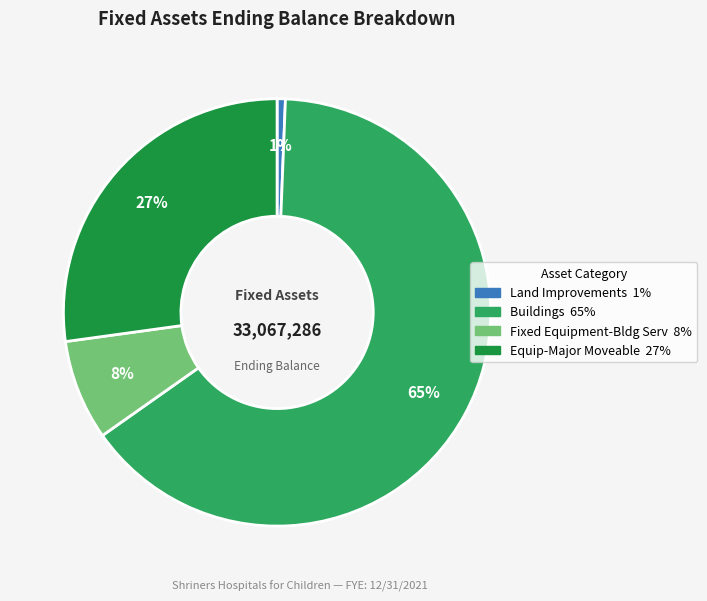

To the nearest percent, what portion does Land Improvements represent?

1%